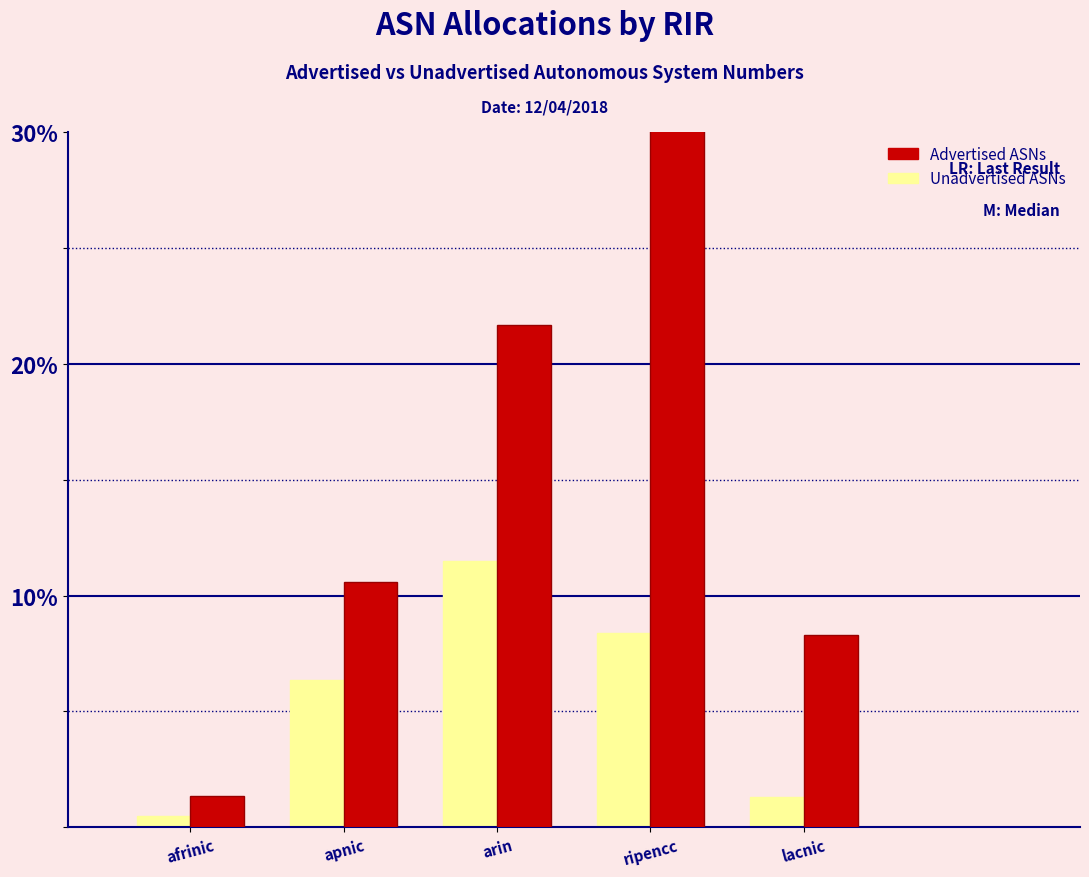

What are all the series names shown in the legend?

Advertised ASNs, Unadvertised ASNs